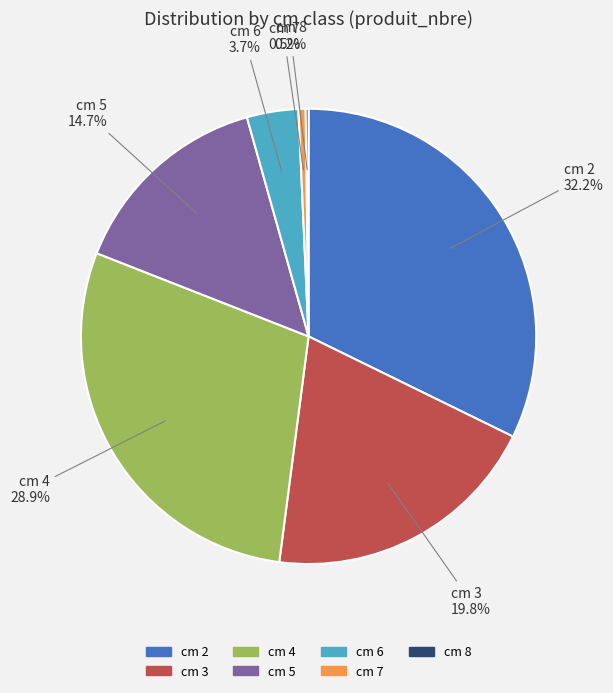

Does any single category account for the majority?

No